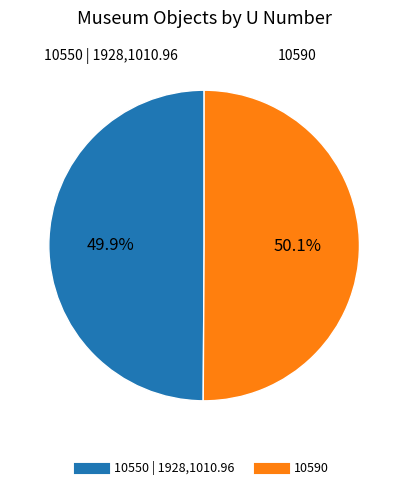

How much of the chart is everything except 10550 | 1928,1010.96?

50.1%